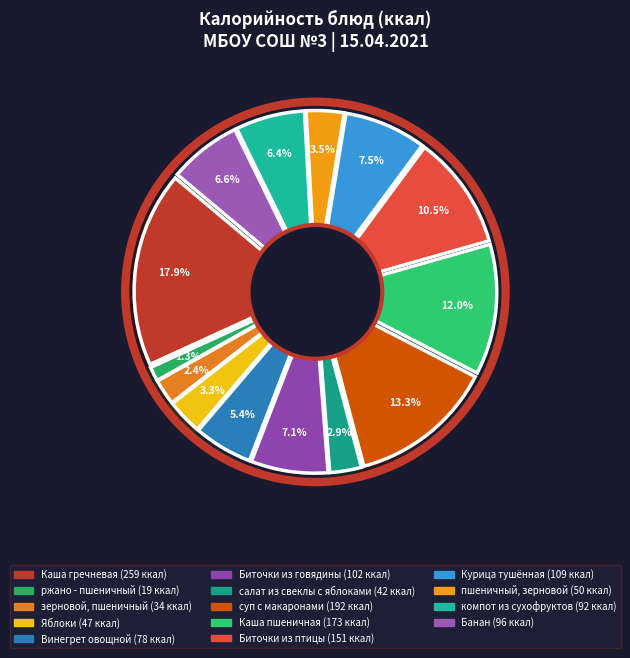

Is it true that Банан is 7% of the pie?

True